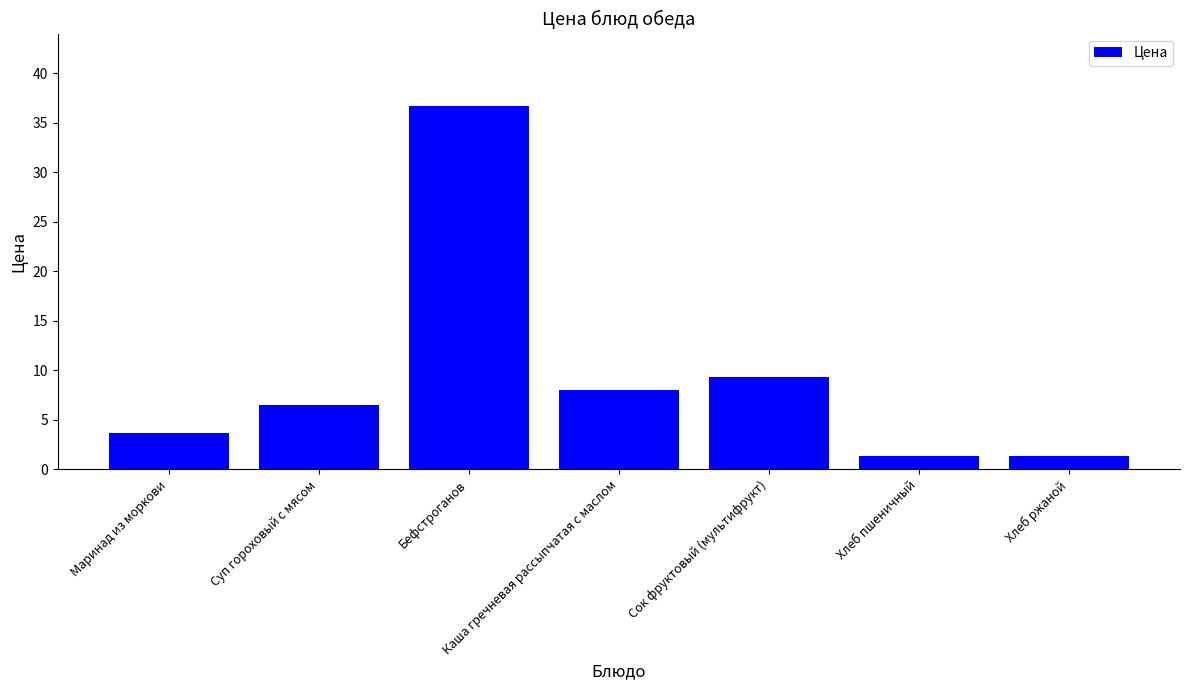

Is it true that the value at Сок фруктовый (мультифрукт) is 2.0?

False